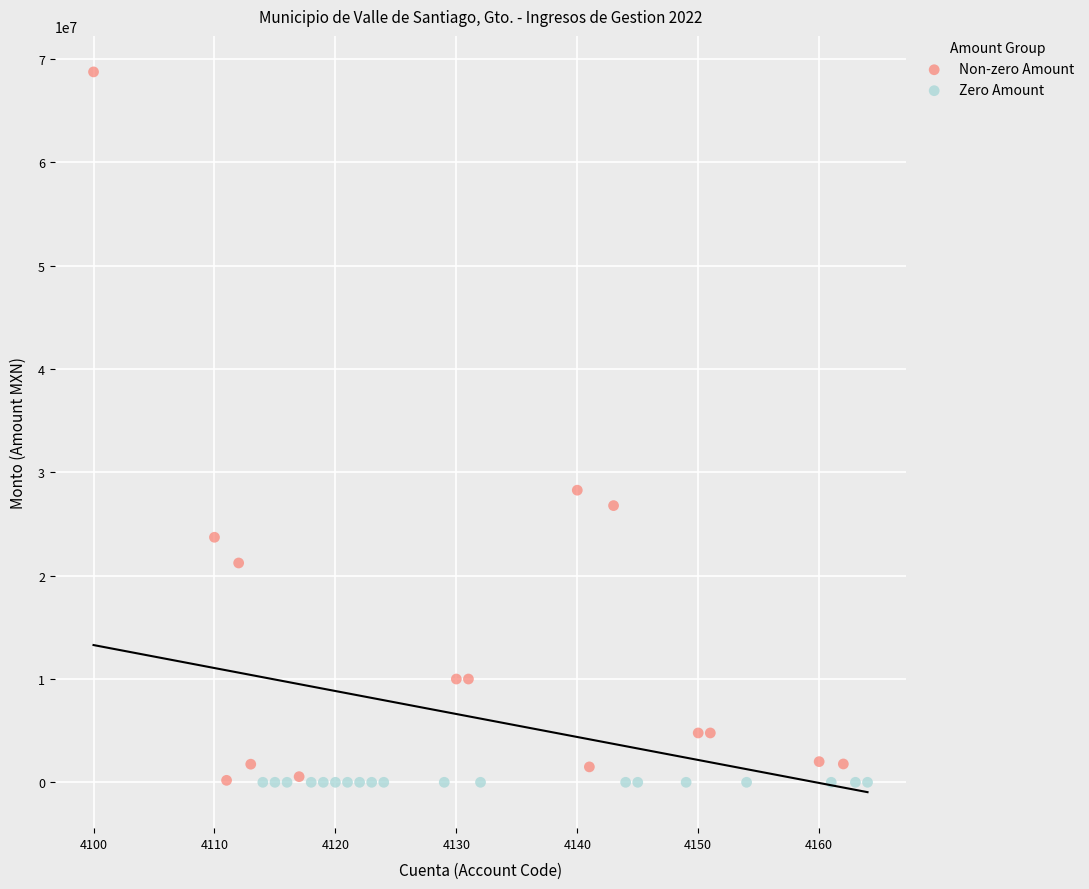

What are all the series names shown in the legend?

Non-zero Amount, Zero Amount